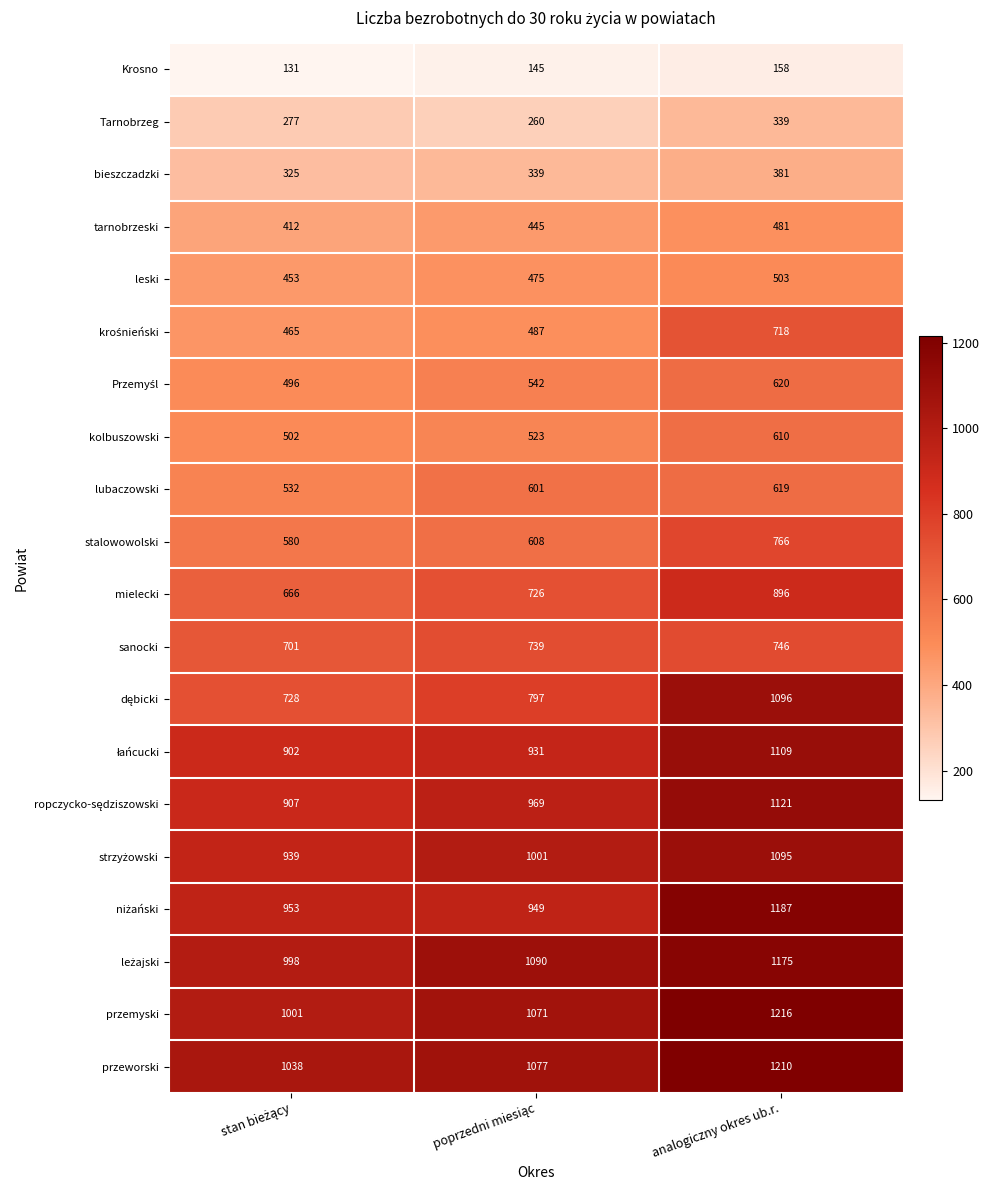

What is the difference between the maximum and minimum values in the bieszczadzki series?

56